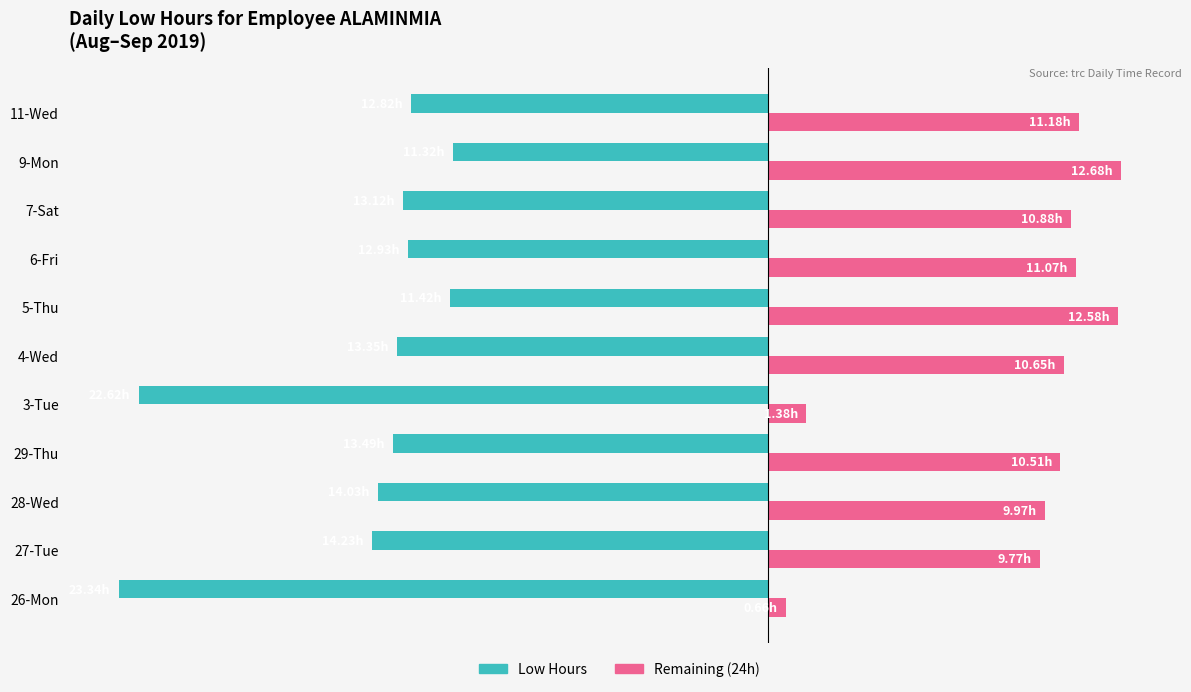

Which series has the largest range (max minus min)?

Low Hours